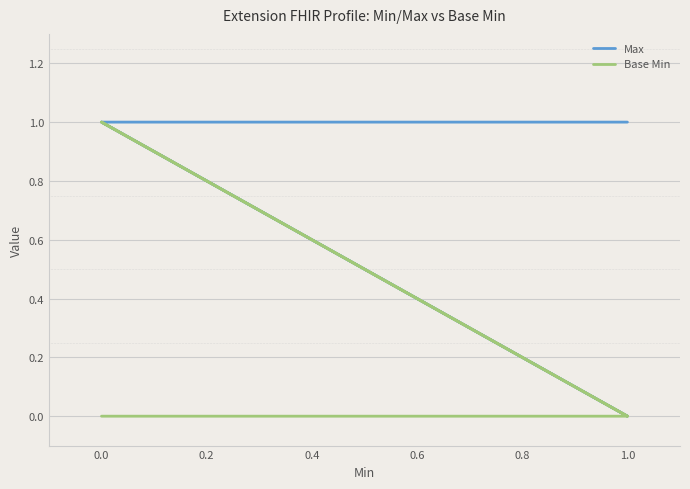

What is the sum of all Base Min values?

1